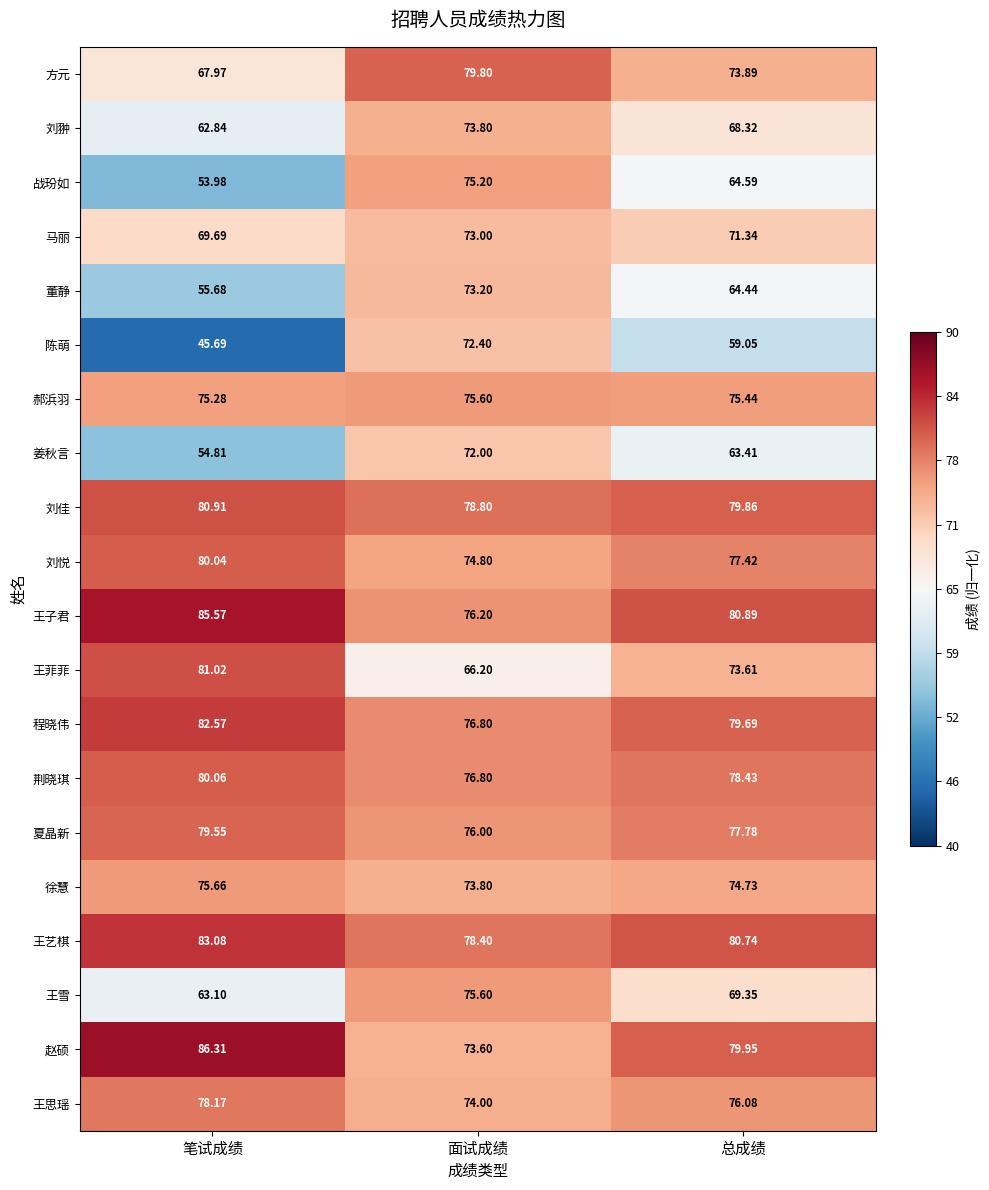

Which series has the largest range (max minus min)?

陈萌